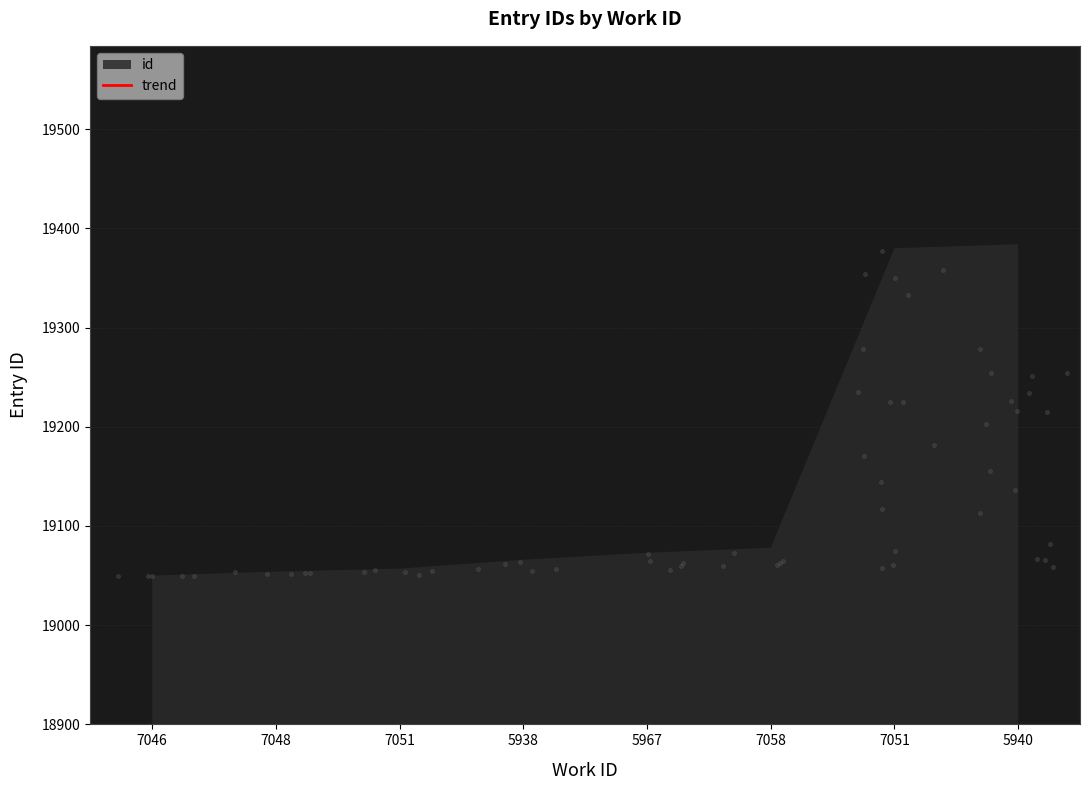

What is the change in value from 5938 to 7058?

+11.0